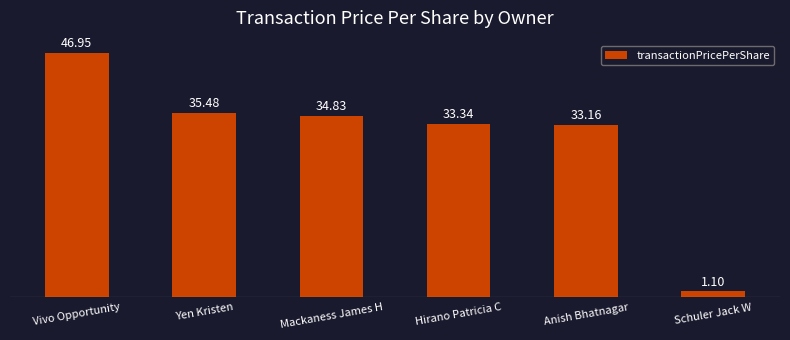

Which has a higher value, Hirano Patricia C or Schuler Jack W?

Hirano Patricia C